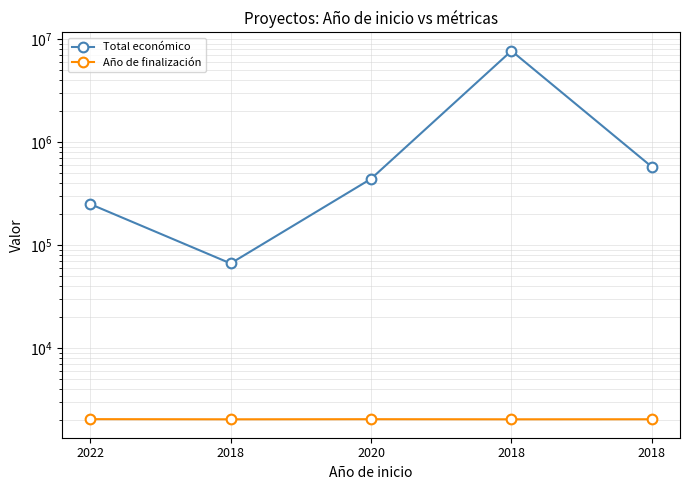

True or false: Año de finalización and Total económico intersect in this chart.

False